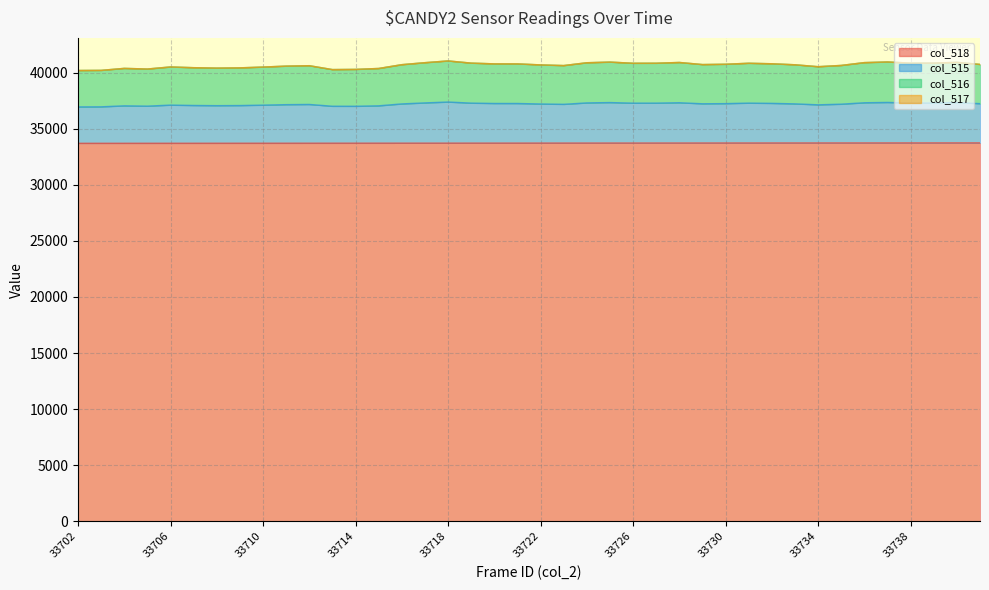

What is the highest value of the col_518 series?

33741